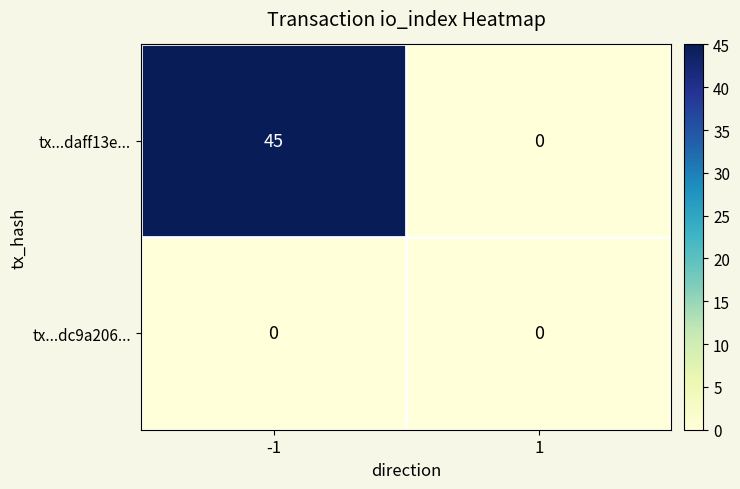

How many categories are shown in the chart?

2